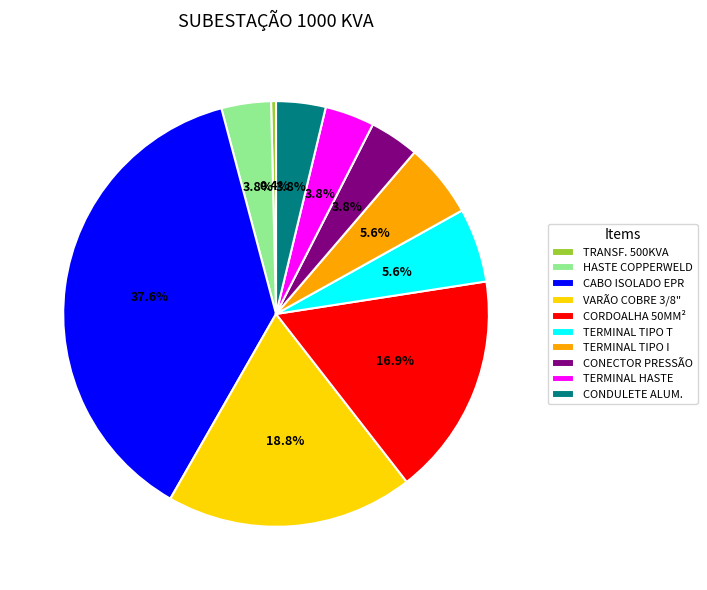

Is there a majority slice in this chart?

No